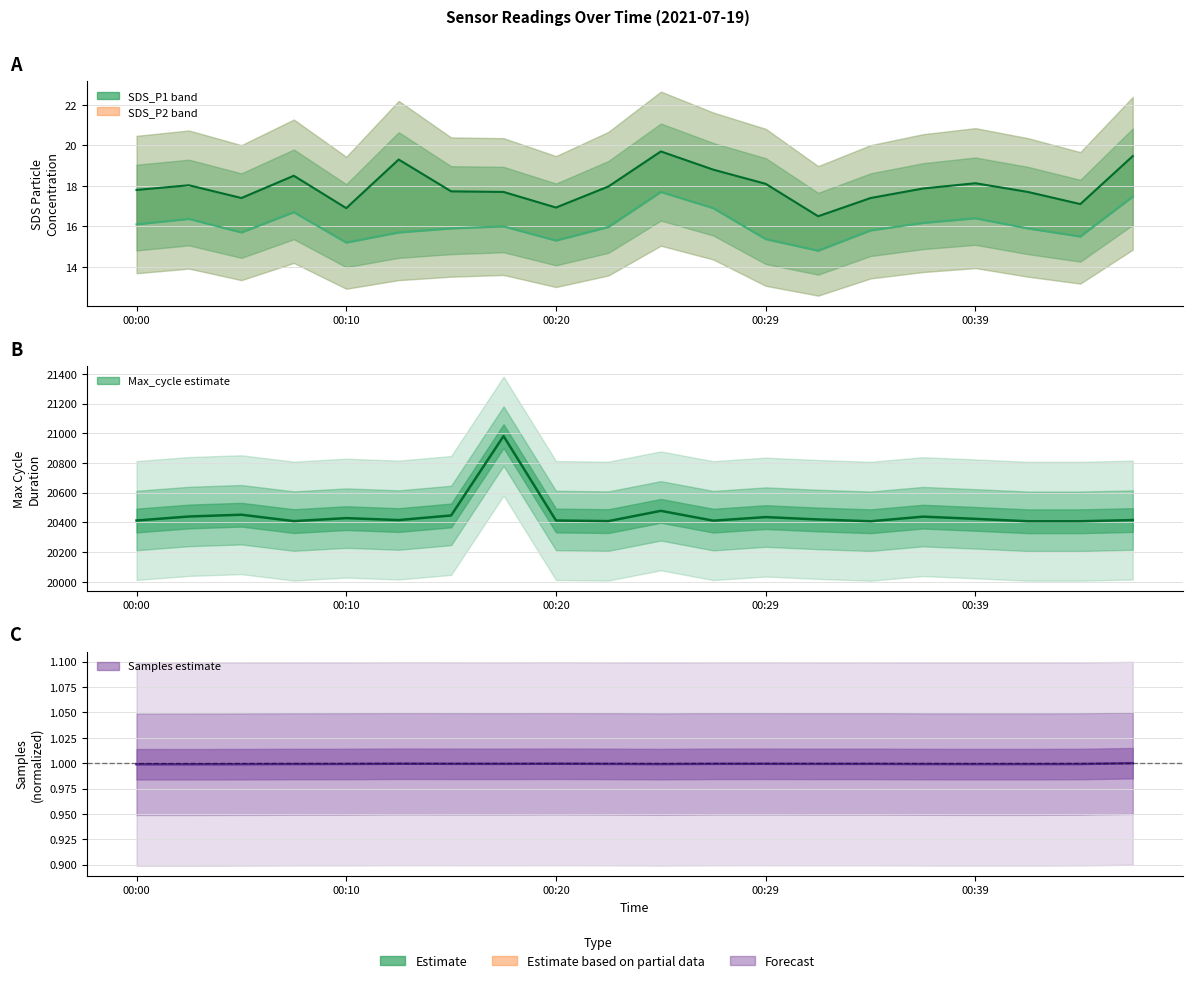

What is the average value of the Max_cycle (mean) series?

20452.9